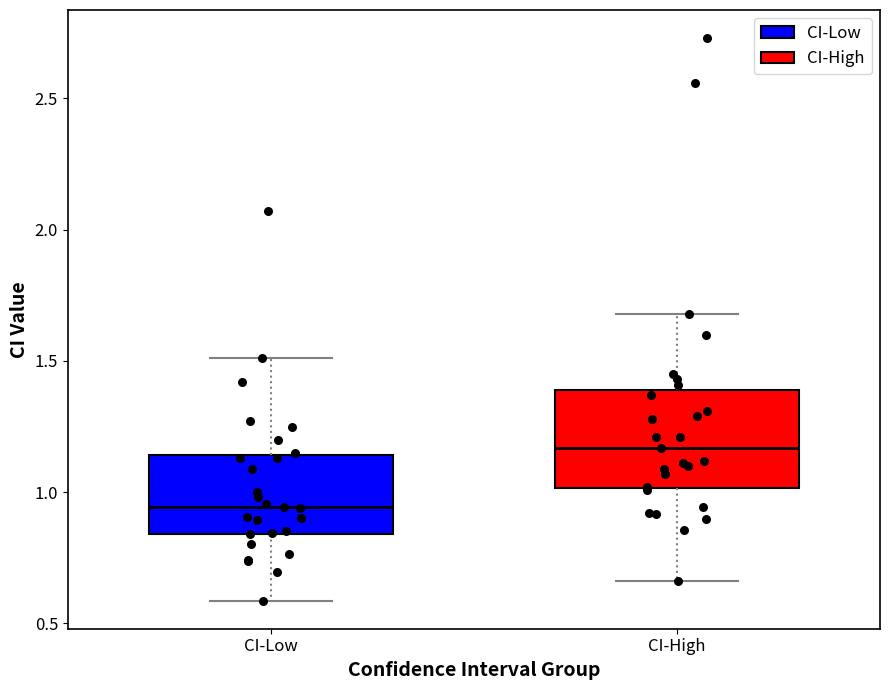

Comparing the boxes themselves (not the whiskers), which one is the tallest?

CI-High